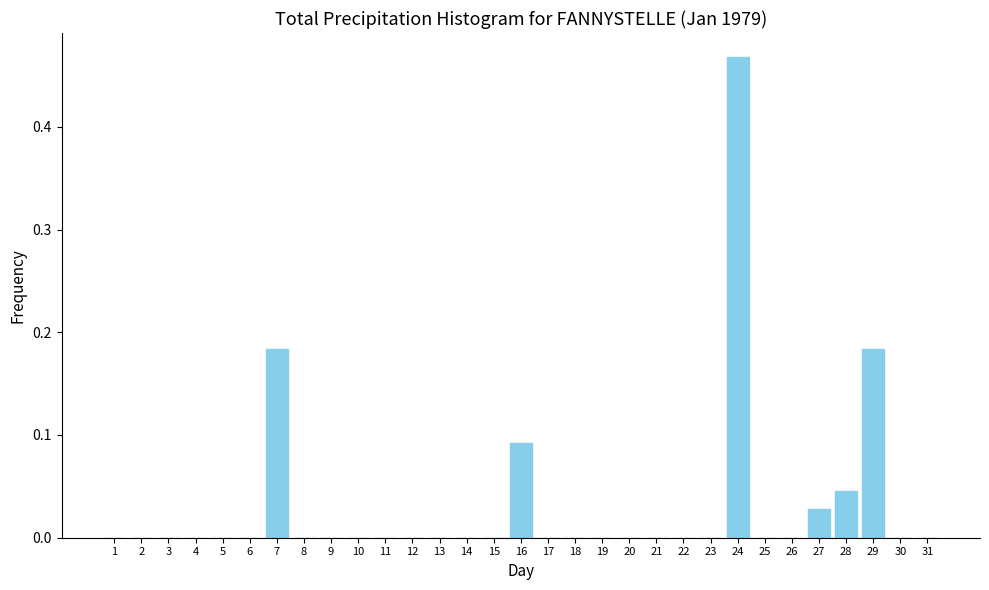

What is the sum of all values?

1.0